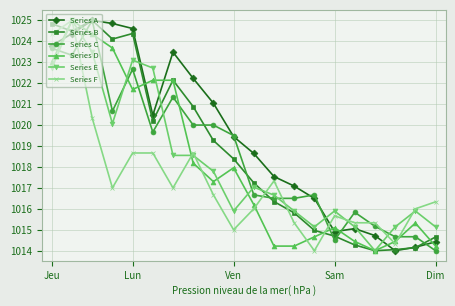

What is the value of the Series F point at the 8th from the left?

1018.7